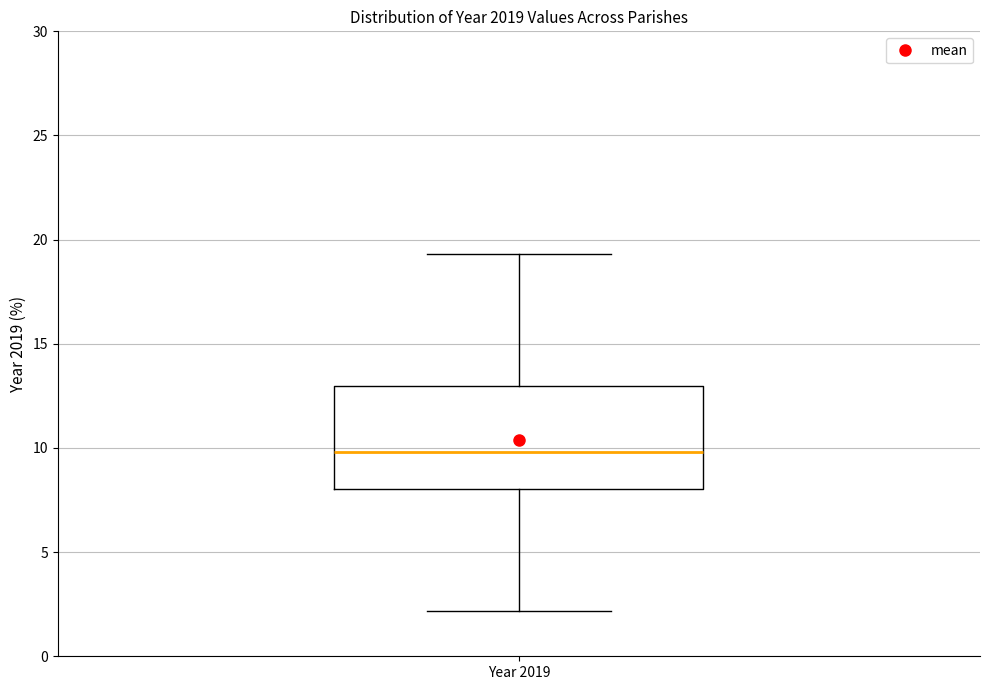

Read this box plot against the y-axis: the position of the median line, the range covered by the box, and the ends of both whiskers. The values are not printed on the chart, so give them approximately, as read against the axis.

median 10.0, box 8.0 to 13.0, whiskers 2.0 to 19.5